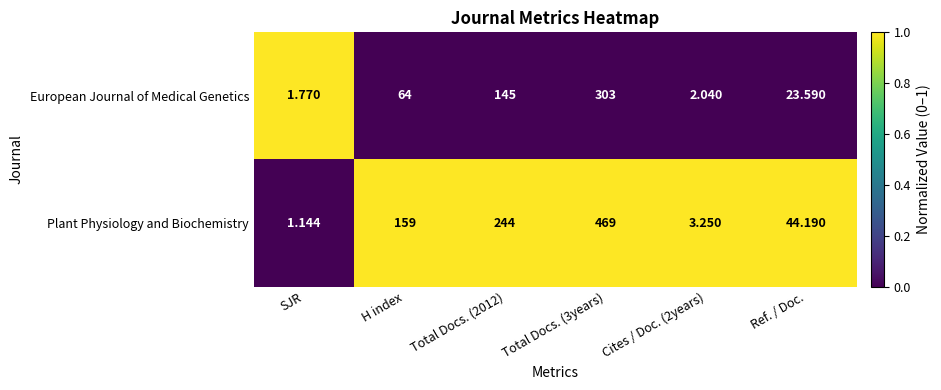

Rank the series by their average value, from highest to lowest.

Plant Physiology and Biochemistry, European Journal of Medical Genetics